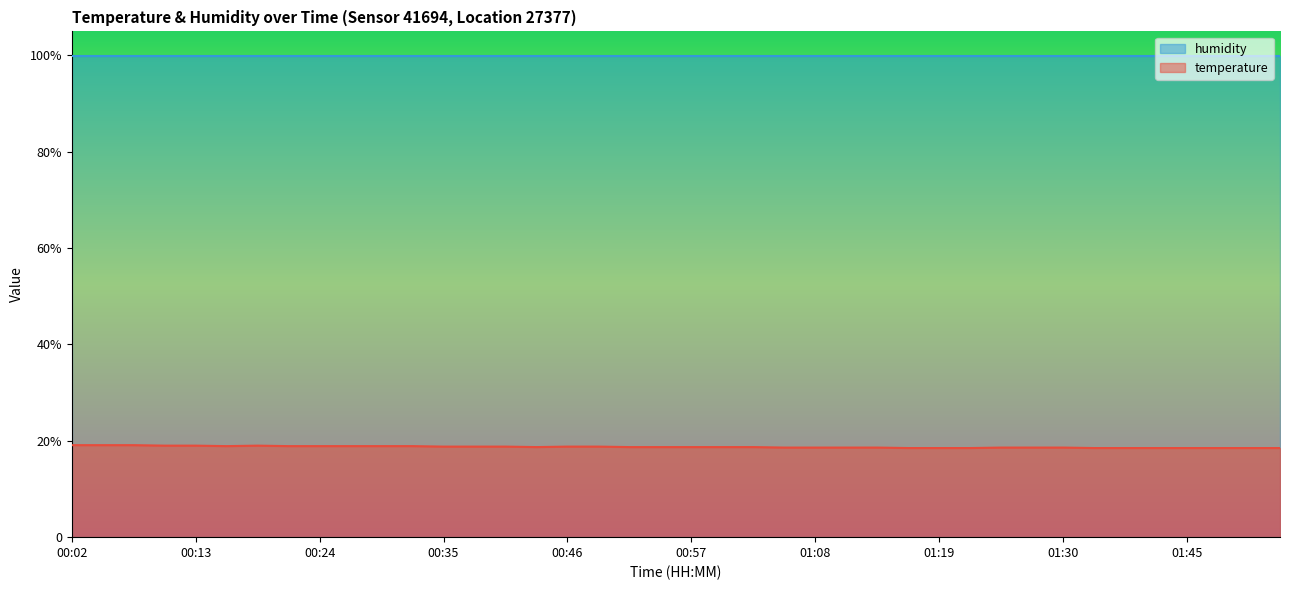

What is the change in value from 00:32 to 01:11?

-0.3